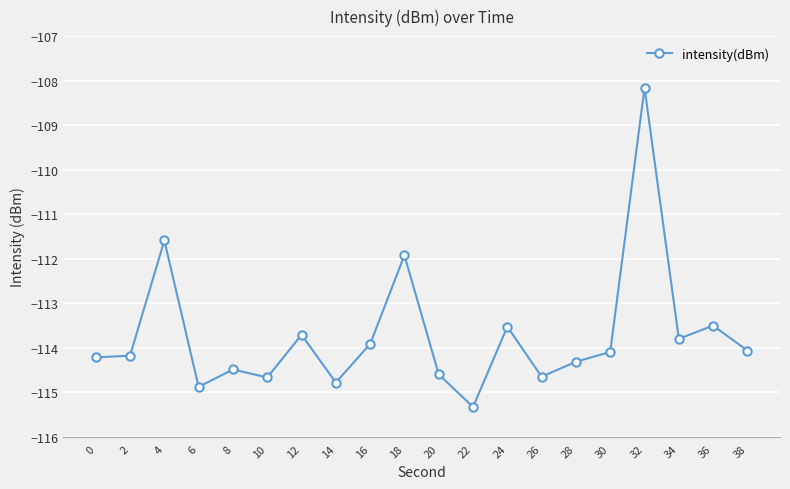

Reading left to right, extract all data points from this chart.

-114.2	-114.2	-111.6	-114.9	-114.5	-114.7	-113.7	-114.8	-113.9	-111.9	-114.6	-115.3	-113.5	-114.7	-114.3	-114.1	-108.2	-113.8	-113.5	-114.1